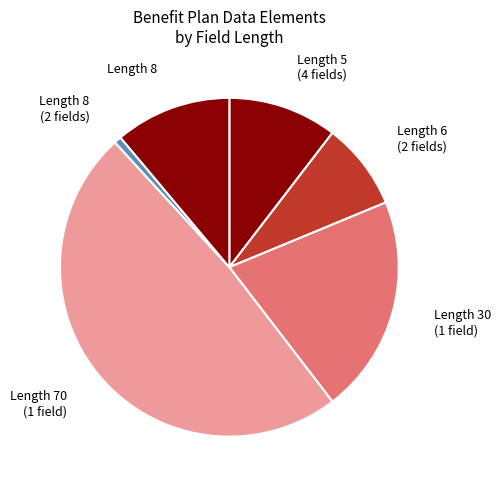

Count the number of slices in the pie.

6